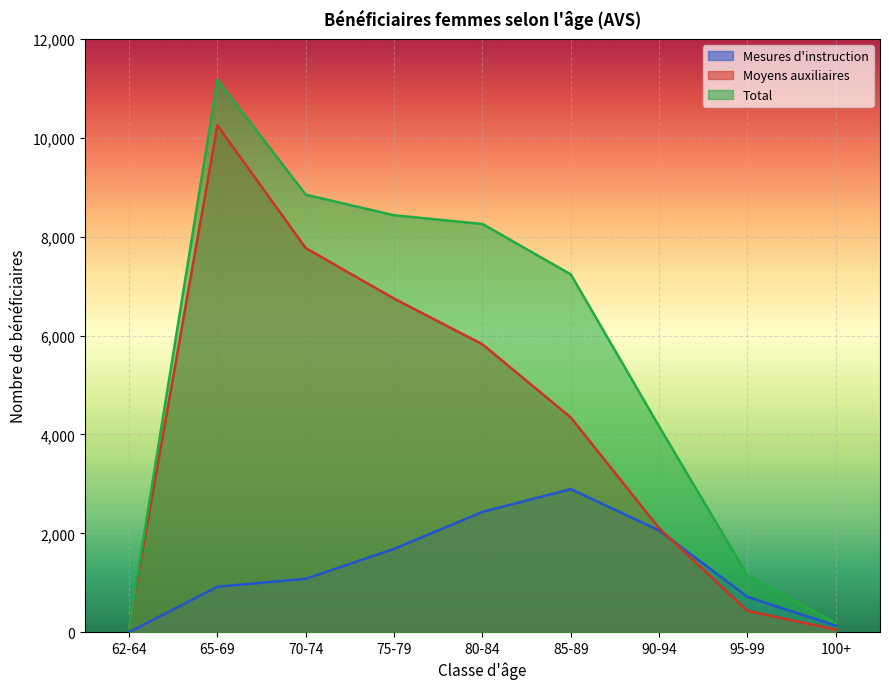

Where is the first local maximum for Total?

65-69